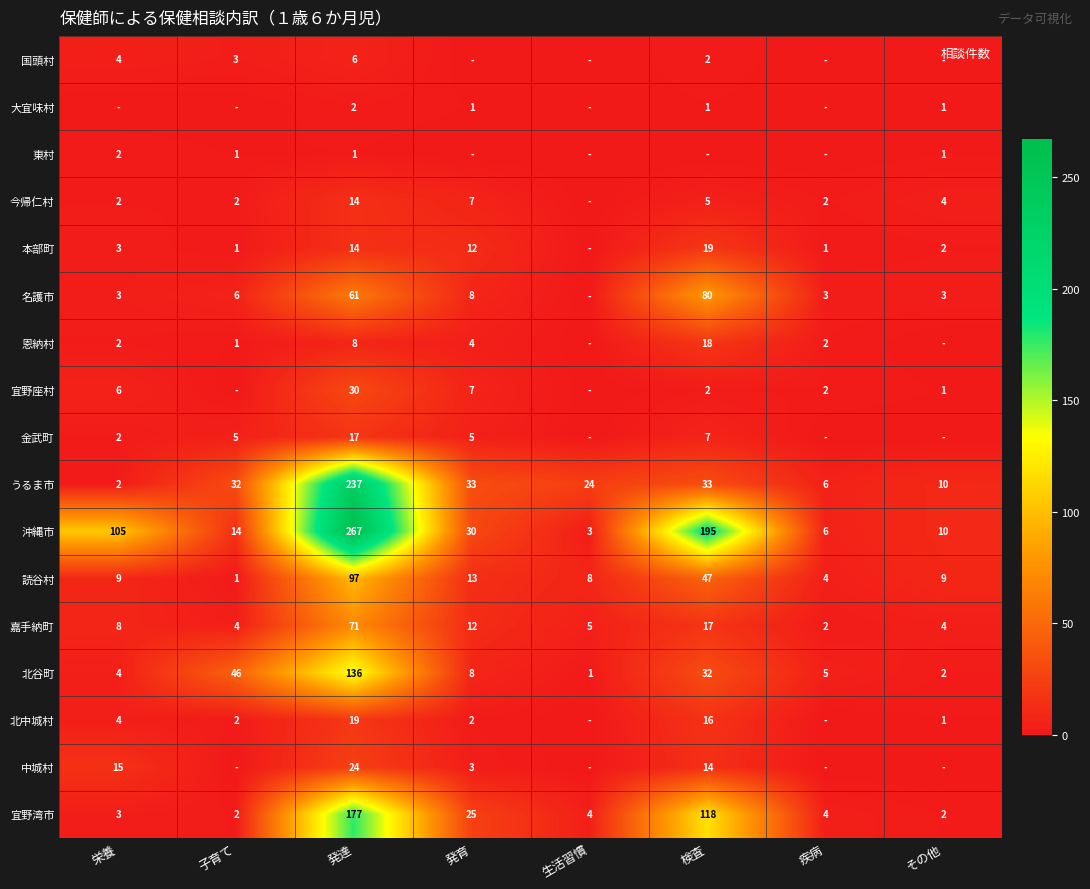

Is it true that 名護市 equals 100 at 発達?

False